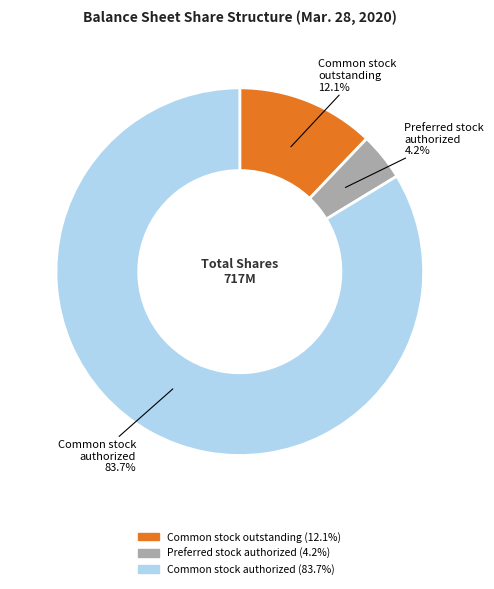

Is there a majority slice in this chart?

Yes